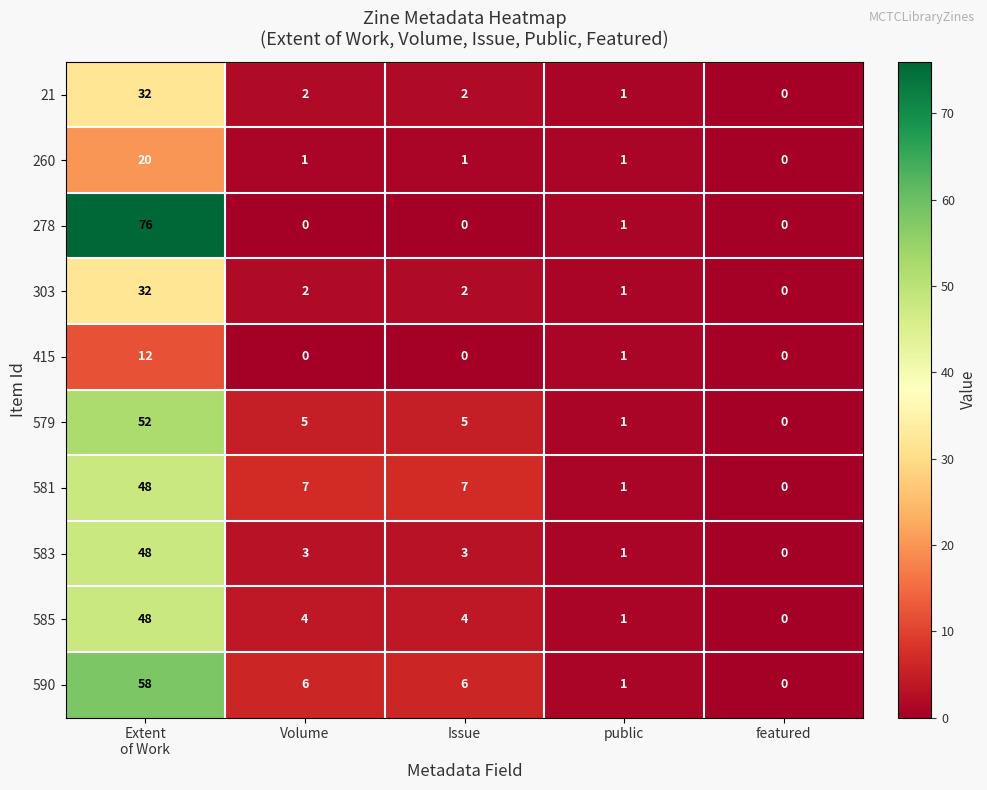

What is the difference between the maximum and minimum values in the 415 series?

12